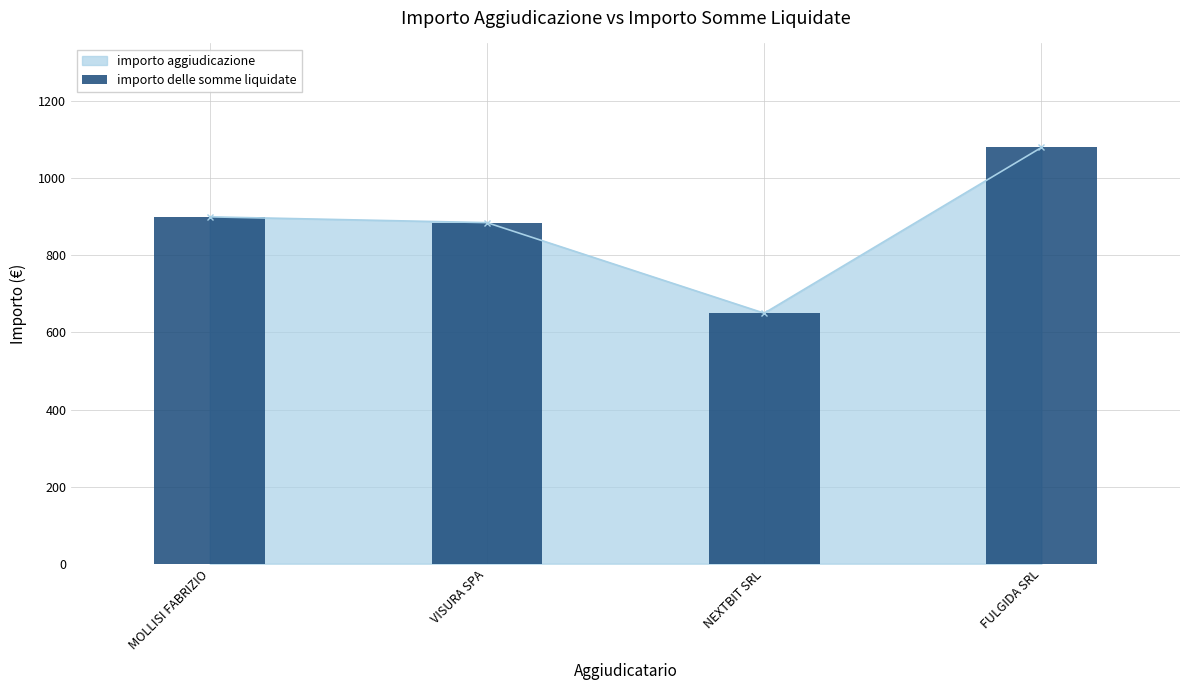

Rank the categories by value from highest to lowest.

FULGIDA SRL, MOLLISI FABRIZIO, VISURA SPA, NEXTBIT SRL